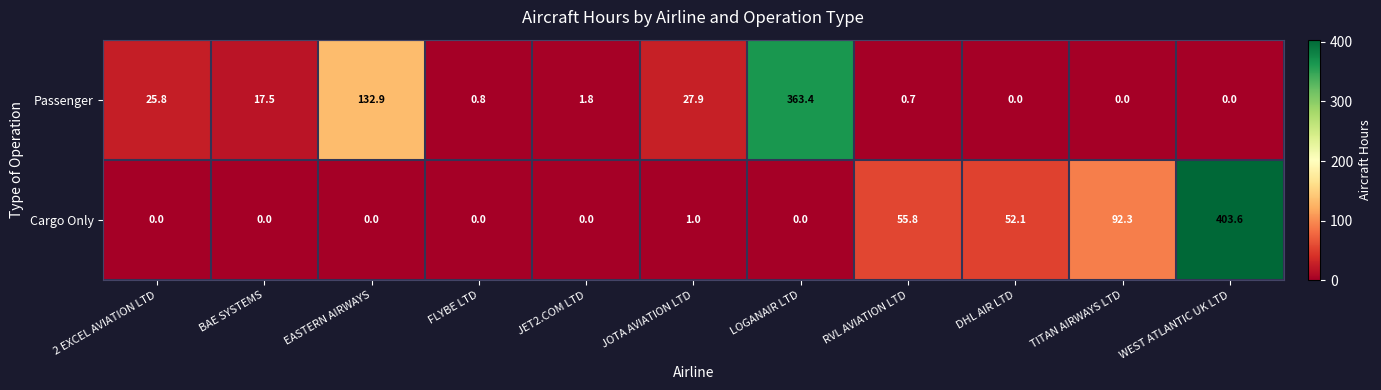

Reading left to right, transcribe all the data shown in this chart.

Passenger: 2 EXCEL AVIATION LTD=25.8	BAE SYSTEMS=17.5	EASTERN AIRWAYS=132.9	FLYBE LTD=0.8	JET2.COM LTD=1.8	JOTA AVIATION LTD=27.9	LOGANAIR LTD=363.4	RVL AVIATION LTD=0.7	DHL AIR LTD=0.0	TITAN AIRWAYS LTD=0.0	WEST ATLANTIC UK LTD=0.0
Cargo Only: 2 EXCEL AVIATION LTD=0.0	BAE SYSTEMS=0.0	EASTERN AIRWAYS=0.0	FLYBE LTD=0.0	JET2.COM LTD=0.0	JOTA AVIATION LTD=1.0	LOGANAIR LTD=0.0	RVL AVIATION LTD=55.8	DHL AIR LTD=52.1	TITAN AIRWAYS LTD=92.3	WEST ATLANTIC UK LTD=403.6